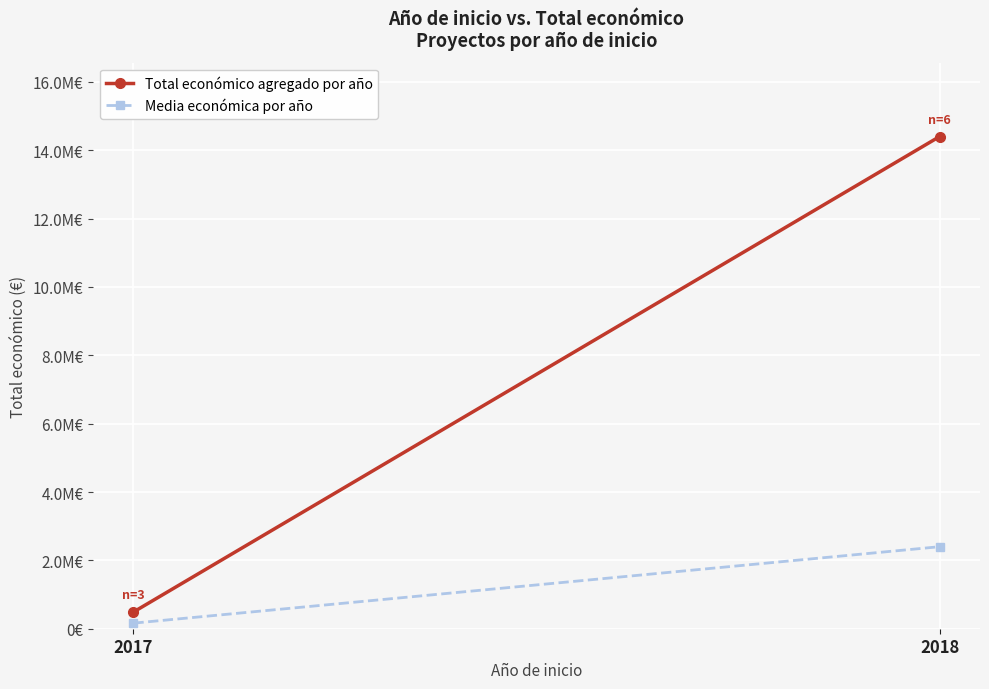

What are all the series names shown in the legend?

Total económico agregado por año, Media económica por año